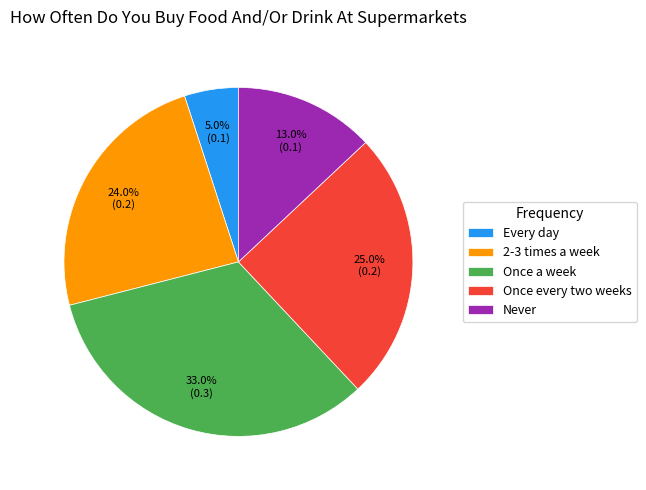

Rank the categories by value from highest to lowest.

Once a week, Once every two weeks, 2-3 times a week, Never, Every day